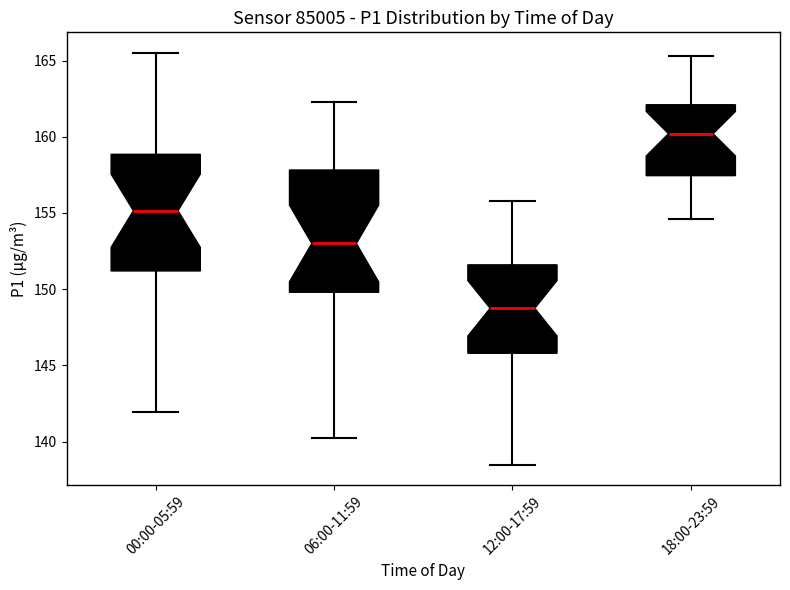

Reading left to right, read every box against the y-axis: the position of its median line, the range the box covers, and the ends of its whiskers. The values are not printed on the chart, so give them approximately, as read against the axis.

00:00-05:59: median 155.0, box 151.0 to 159.0, whiskers 142.0 to 165.5
06:00-11:59: median 153.0, box 150.0 to 158.0, whiskers 140.5 to 162.5
12:00-17:59: median 149.0, box 146.0 to 151.5, whiskers 138.5 to 156.0
18:00-23:59: median 160.0, box 157.5 to 162.0, whiskers 154.5 to 165.5